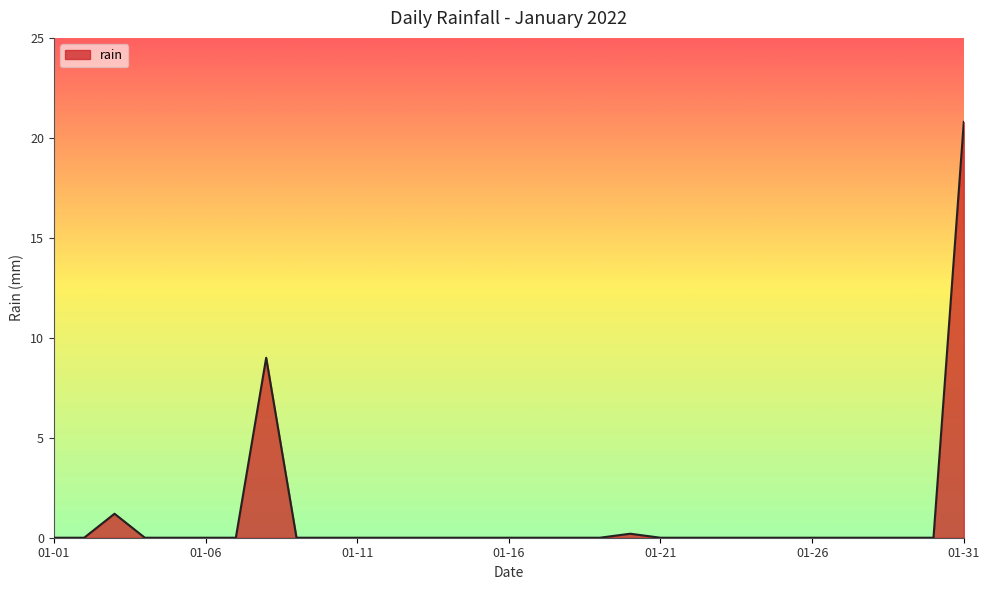

What is the difference between the maximum and minimum values?

20.8